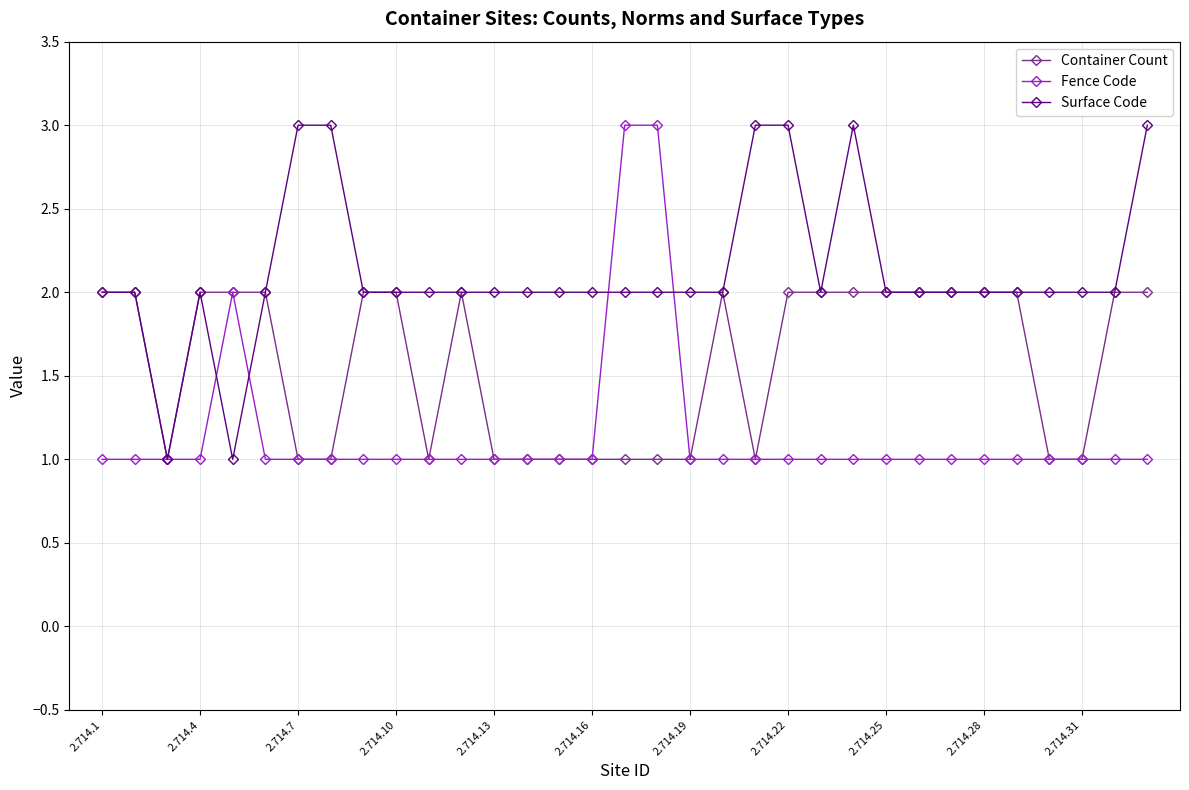

True or false: Container Count has more than 1 interior local peaks.

True